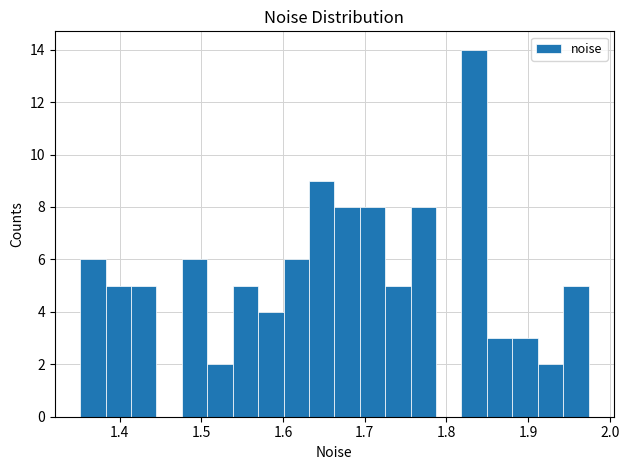

Read against the x-axis, roughly where is the centre of the tallest bar?

1.83